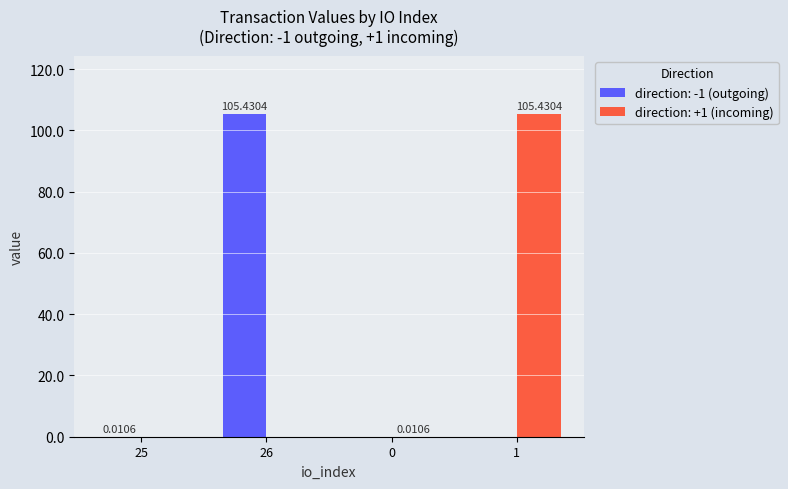

Between 25 and 26, which series saw the biggest shift?

direction: -1 (outgoing)